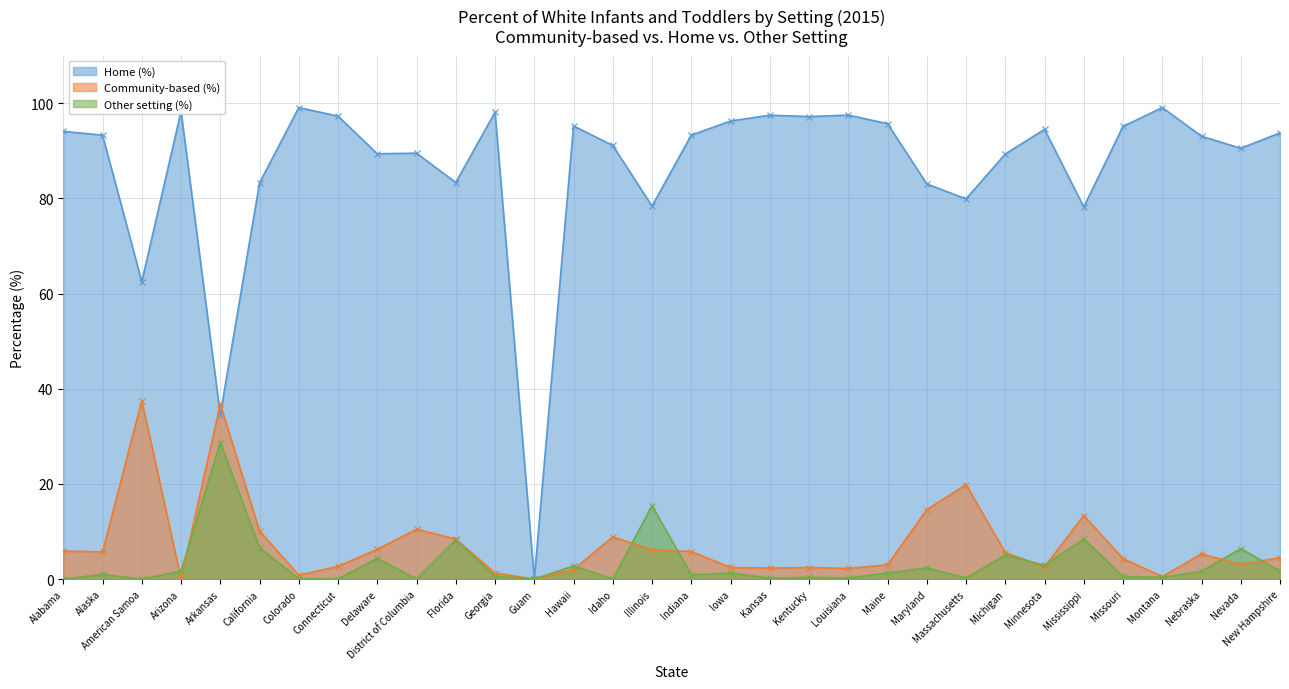

At which category is the sum across all series the highest?

Michigan